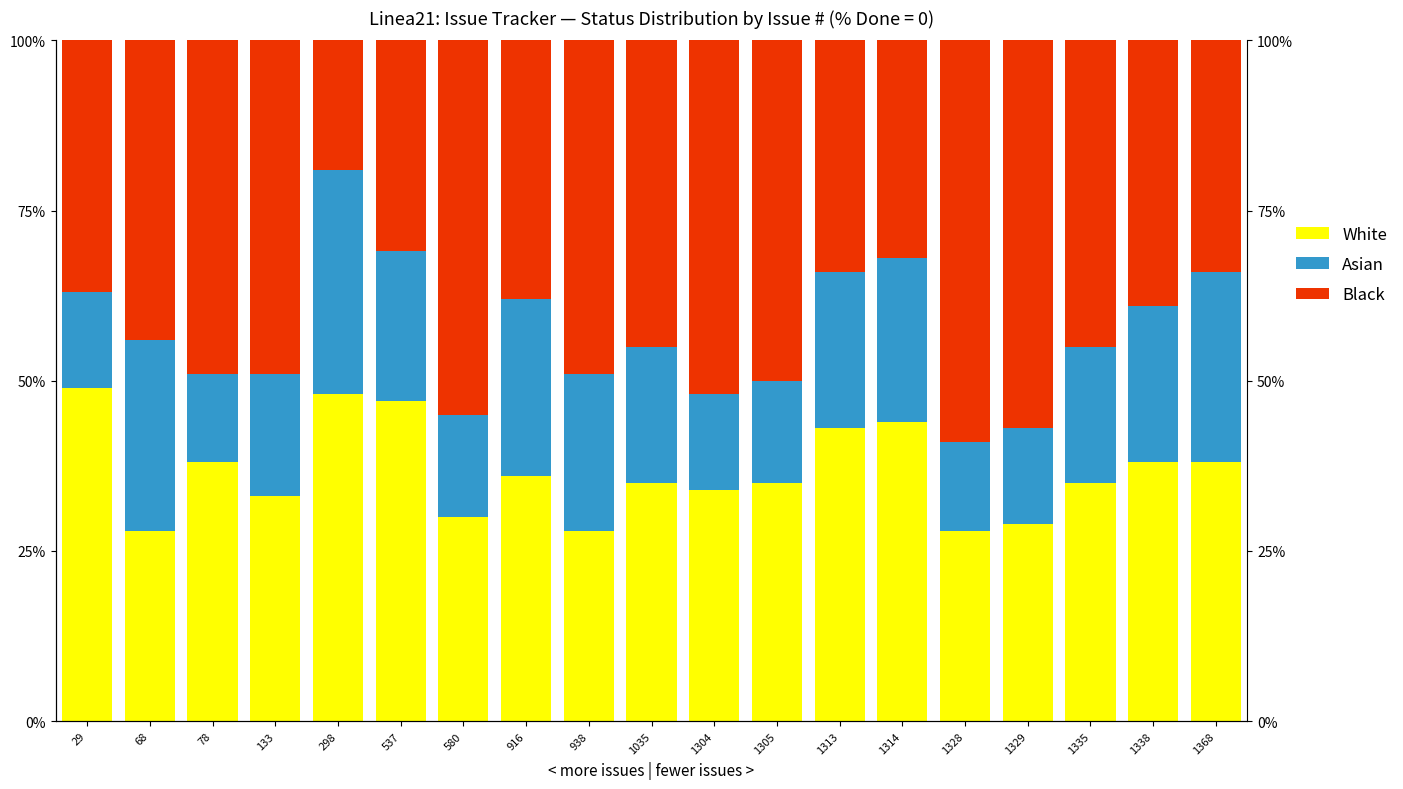

What is the spread (max minus min) of values at 133?

31